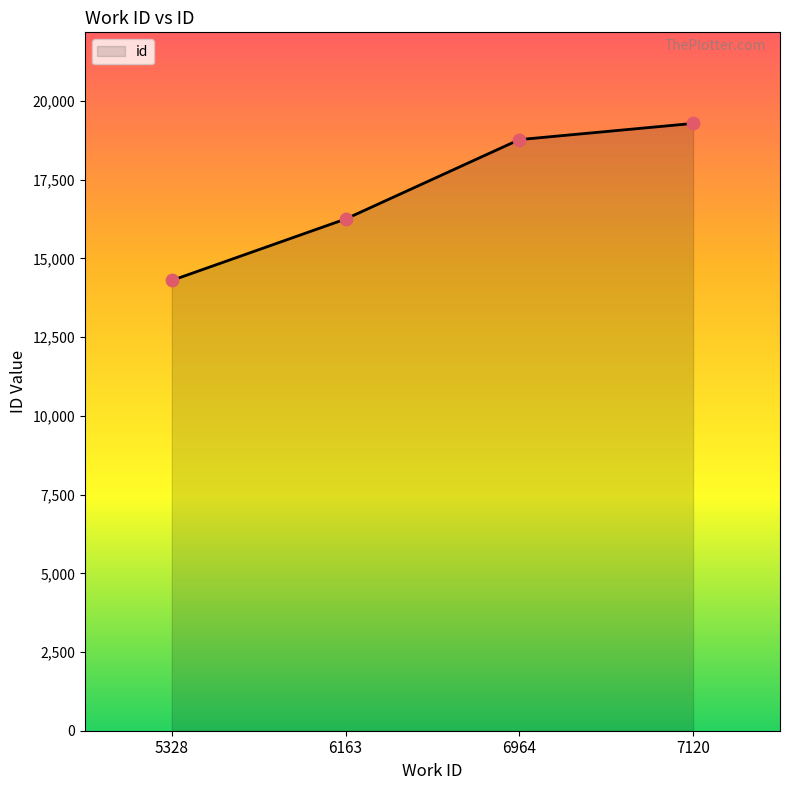

Which has a higher value, 7120 or 5328?

7120